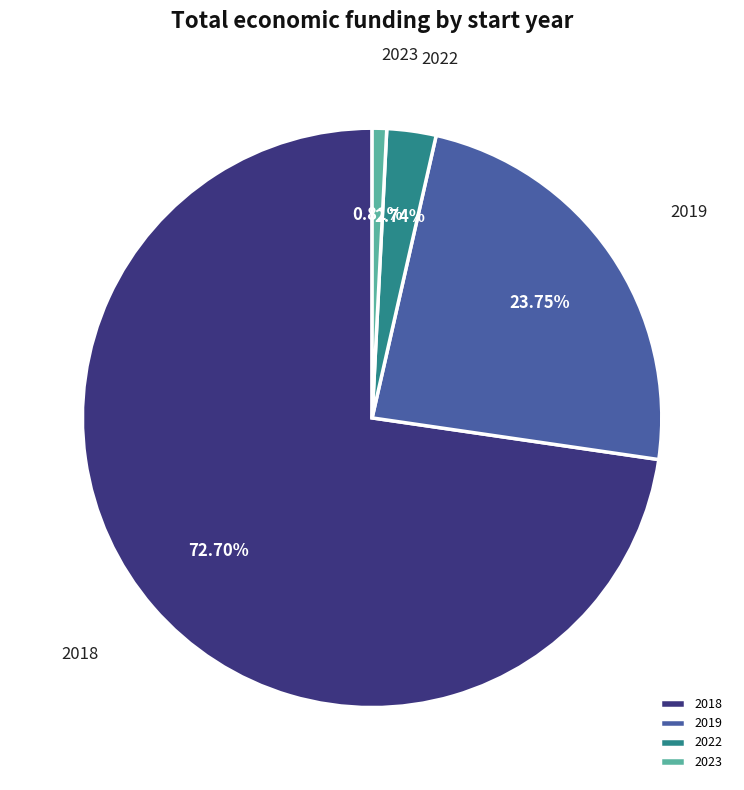

To the nearest percent, what is the combined percentage of 2018 and 2019?

96%